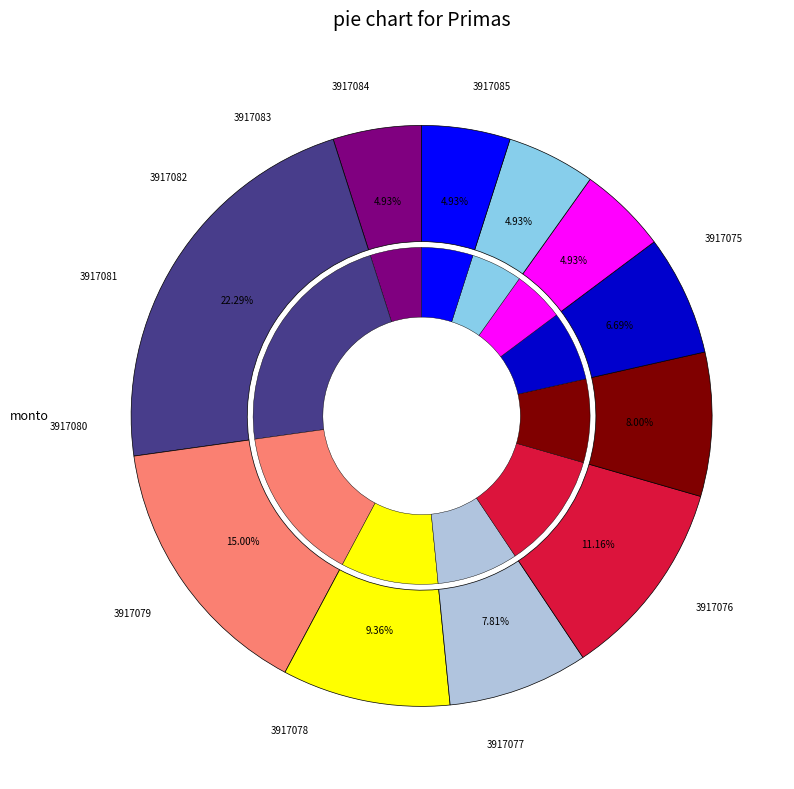

Does any single category account for the majority?

No